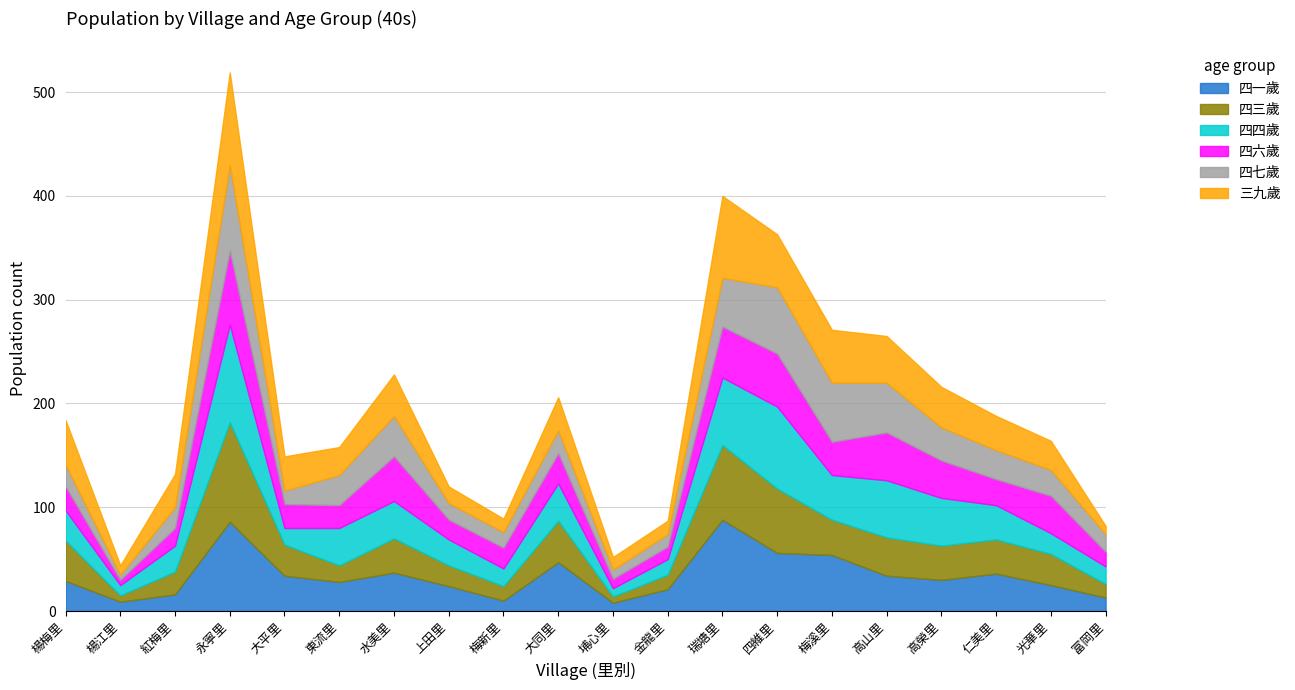

At which label is 四三歲 closest to 51?

大同里